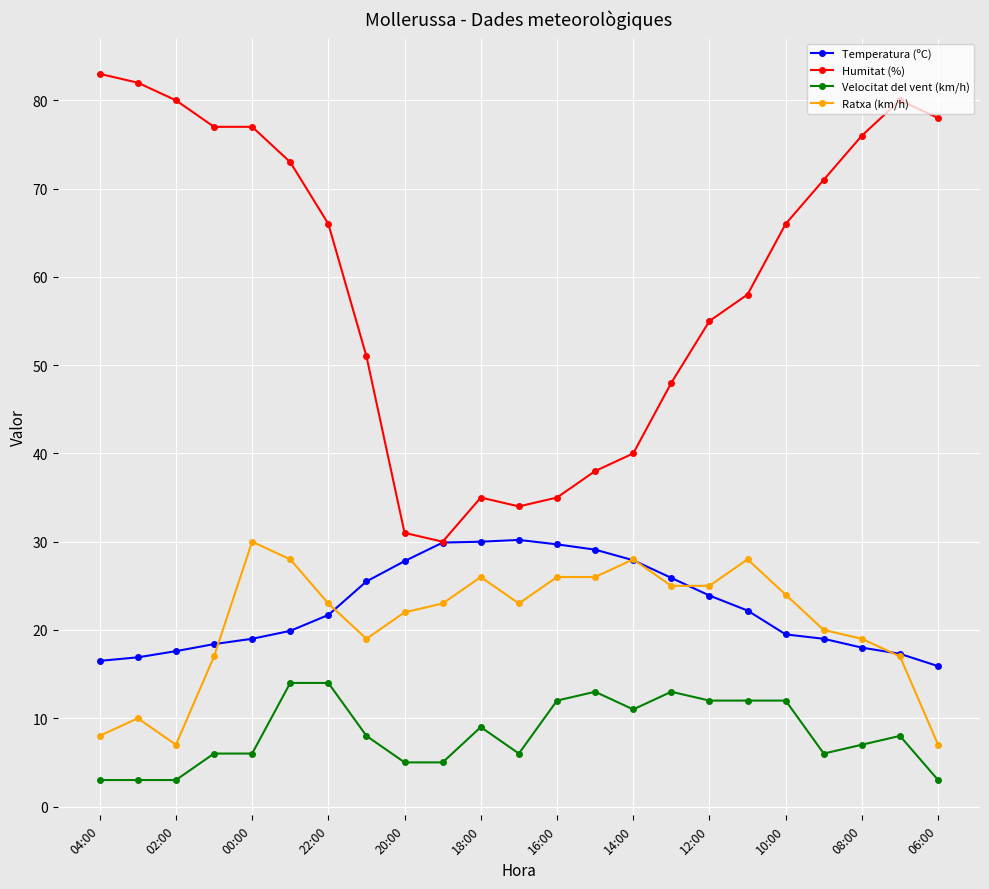

At how many categories does at least one series exceed 14?

23